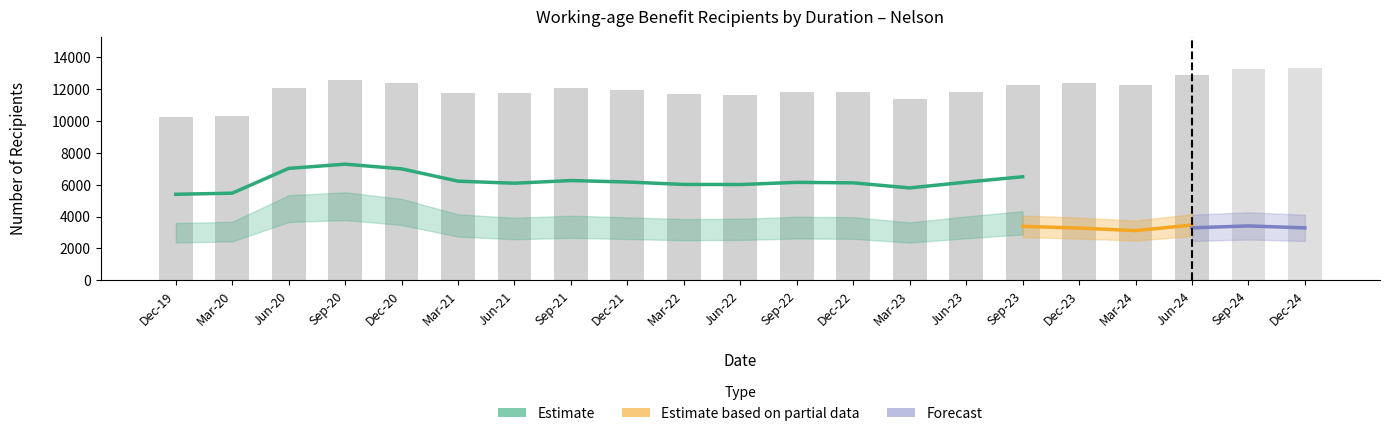

Are the bars grouped side by side (vs. stacked)?

Yes